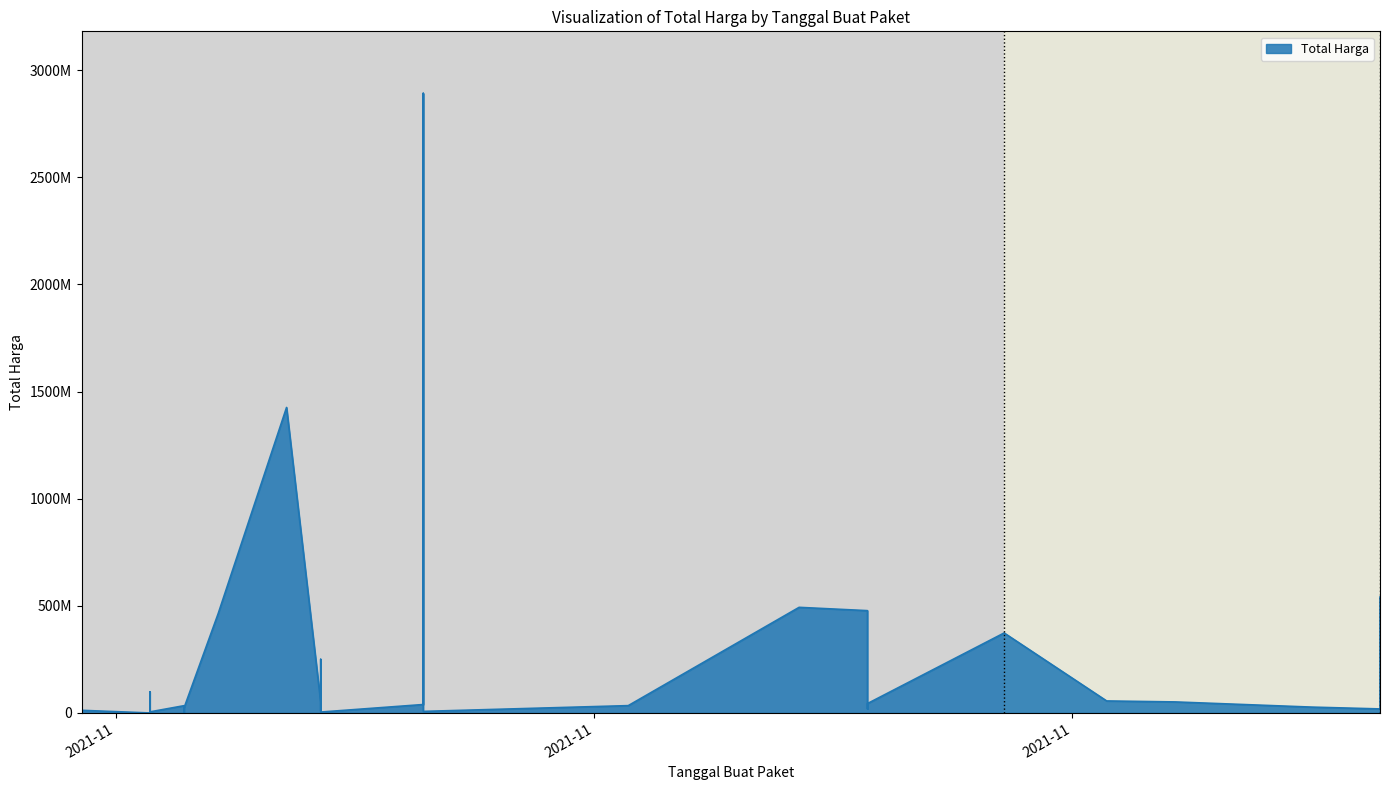

Count the number of data series in this chart.

1